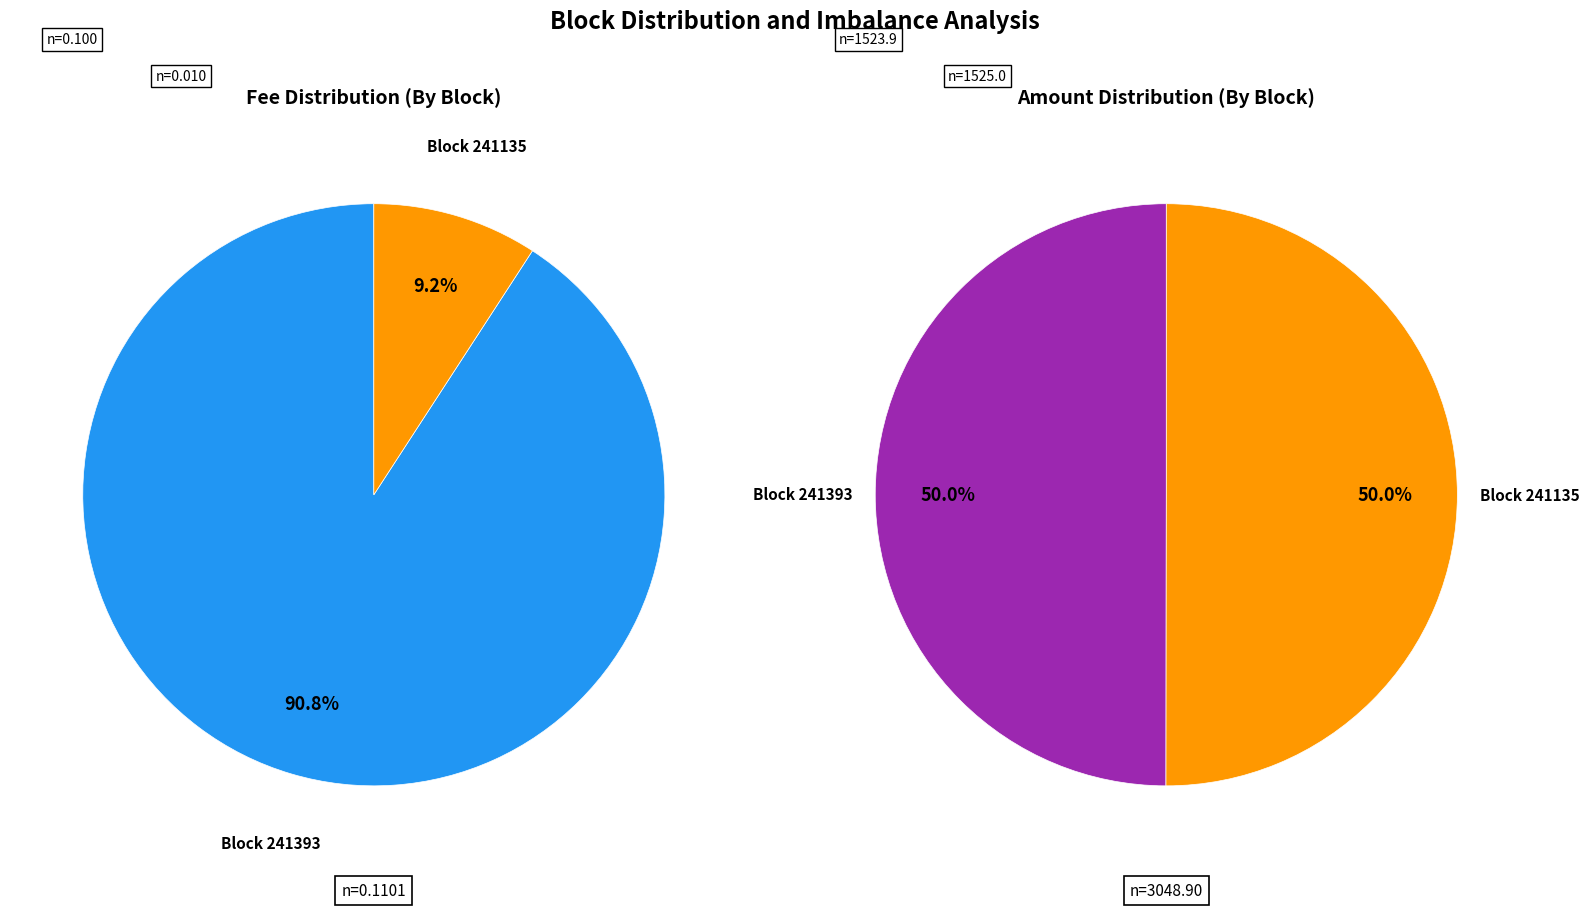

To the nearest percent, what is the average slice percentage?

50%